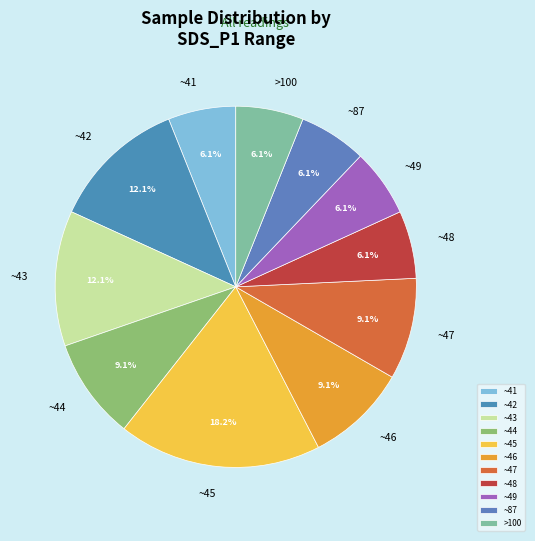

Is the sum of ~46 and ~43 greater than half?

No